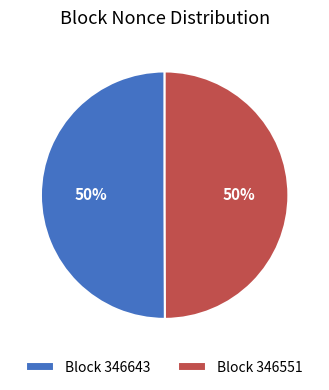

Approximately how many times larger is the value at Block 346551 compared to Block 346643?

1.0